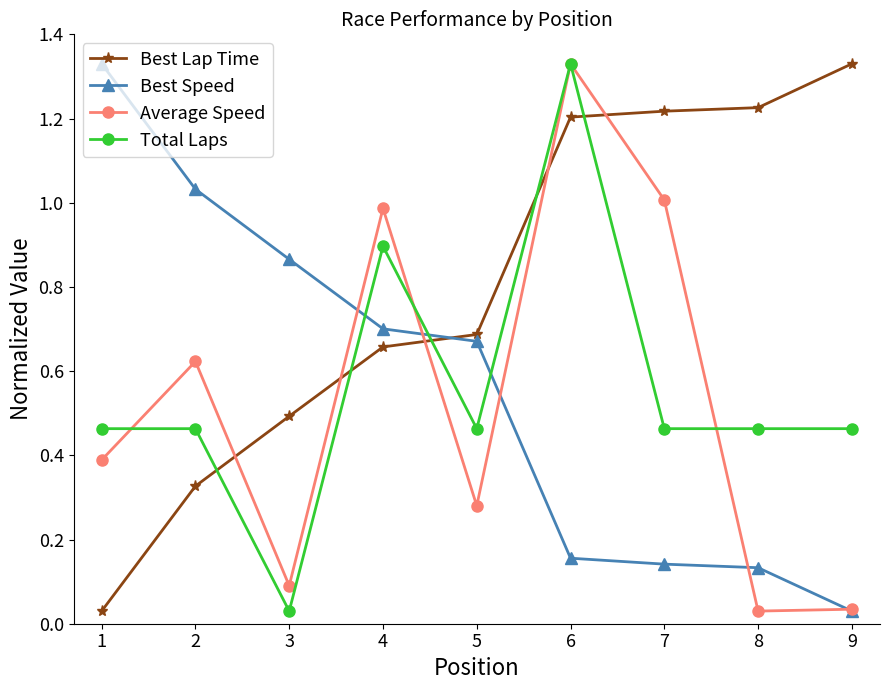

At which category does Total Laps reach its first local valley?

3